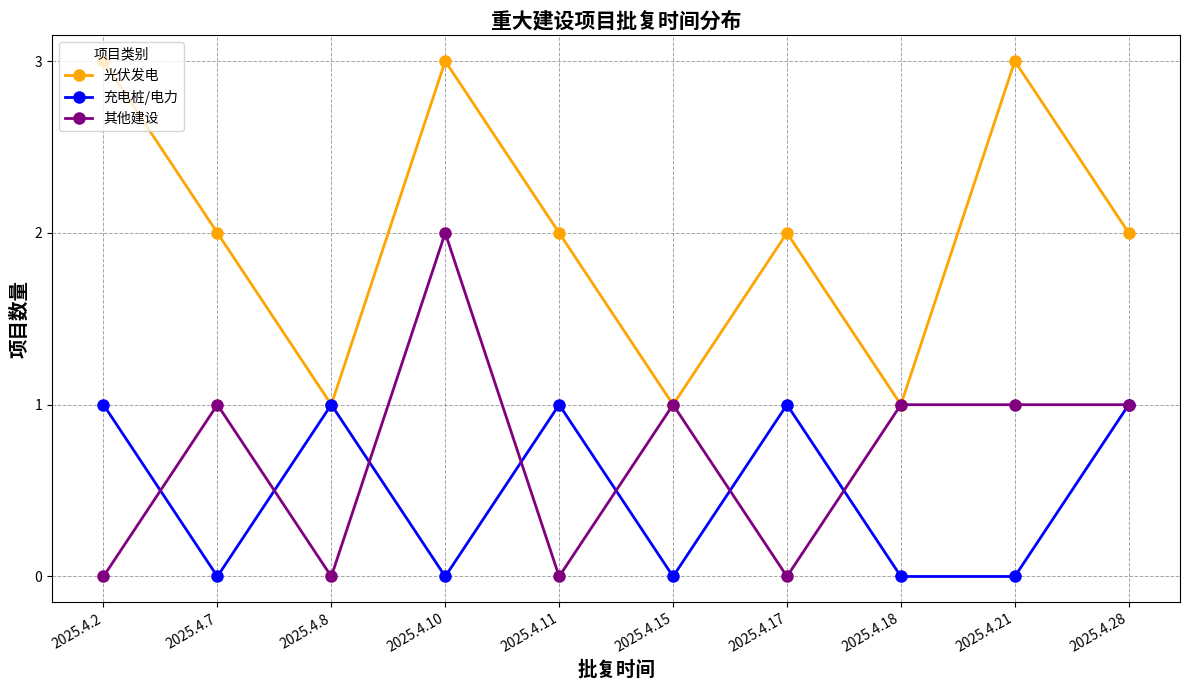

Reading right to left, extract all data points from this chart.

光伏发电: 2	3	1	2	1	2	3	1	2	3
充电桩/电力: 1	0	0	1	0	1	0	1	0	1
其他建设: 1	1	1	0	1	0	2	0	1	0